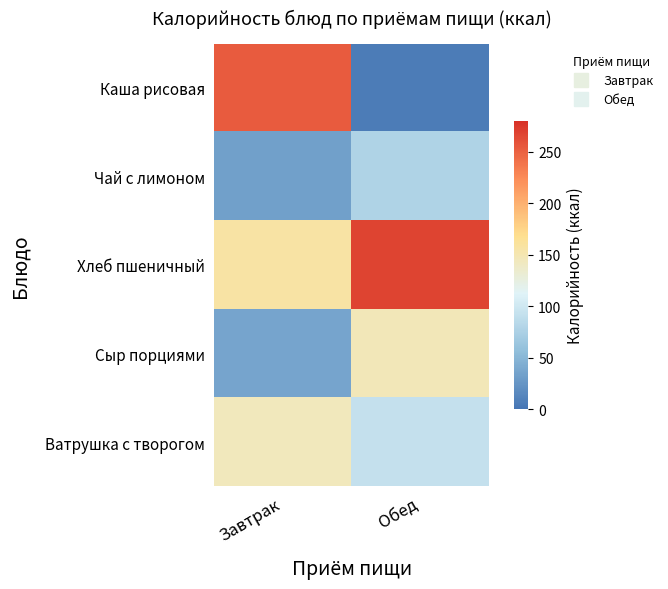

Reading left to right, list all the values displayed in this chart.

Каша рисовая: Завтрак=253.7	Обед=6.5
Чай с лимоном: Завтрак=33.3	Обед=78.3
Хлеб пшеничный: Завтрак=157.0	Обед=266.9
Сыр порциями: Завтрак=36.4	Обед=145.6
Ватрушка с творогом: Завтрак=144.0	Обед=92.5